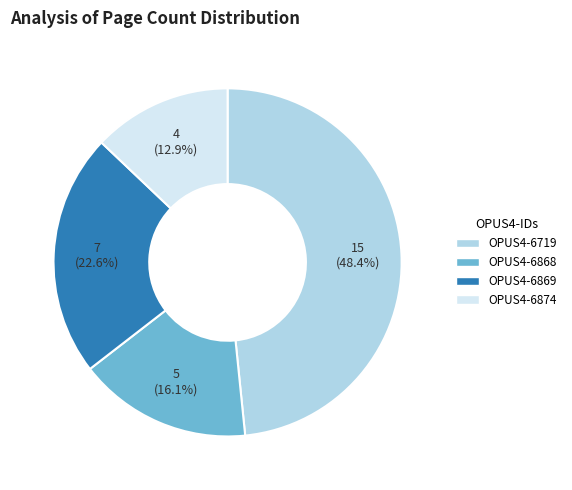

How many slices are in this pie chart?

4